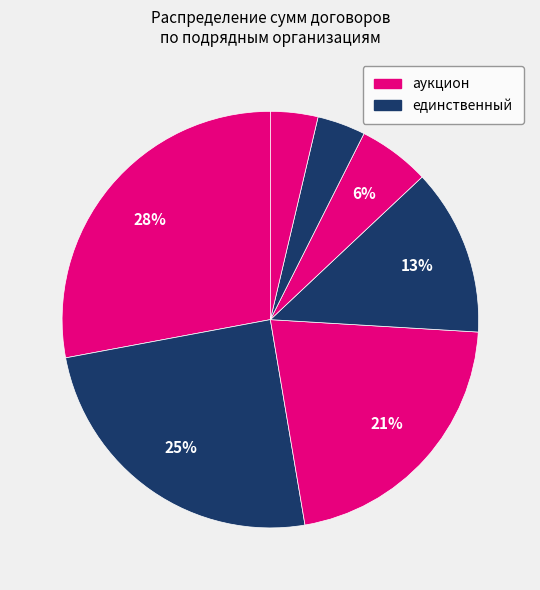

Count the number of slices in the pie.

7